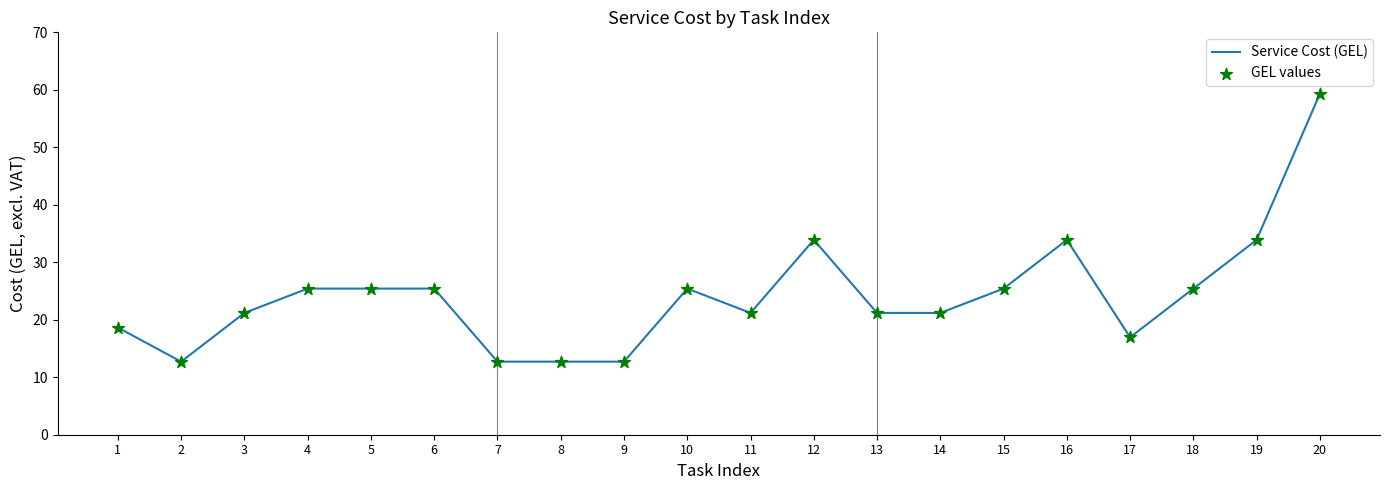

What is the difference between the values at 9 and 19?

21.2